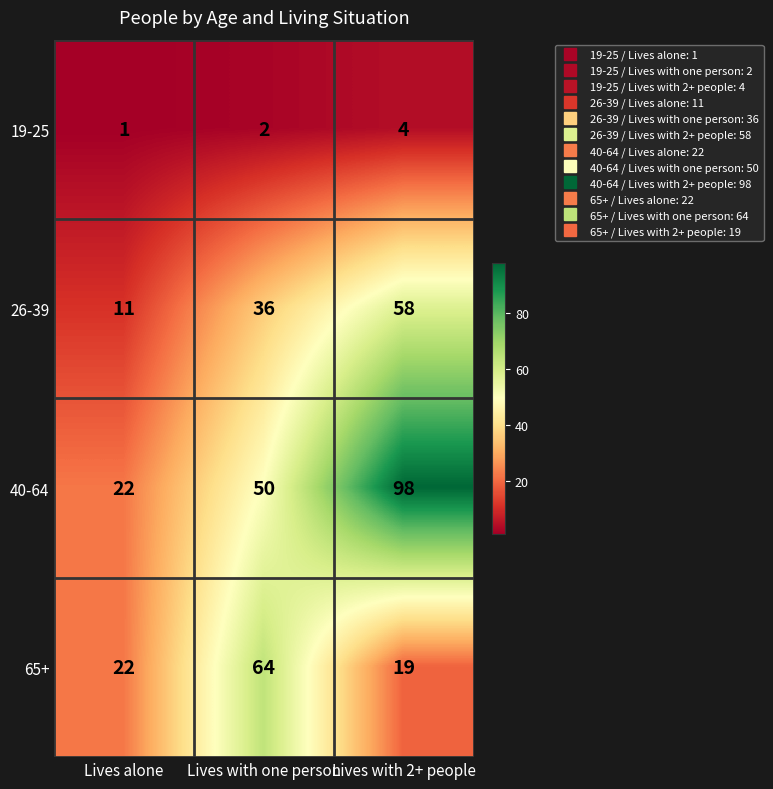

What is the maximum value shown in the chart?

98